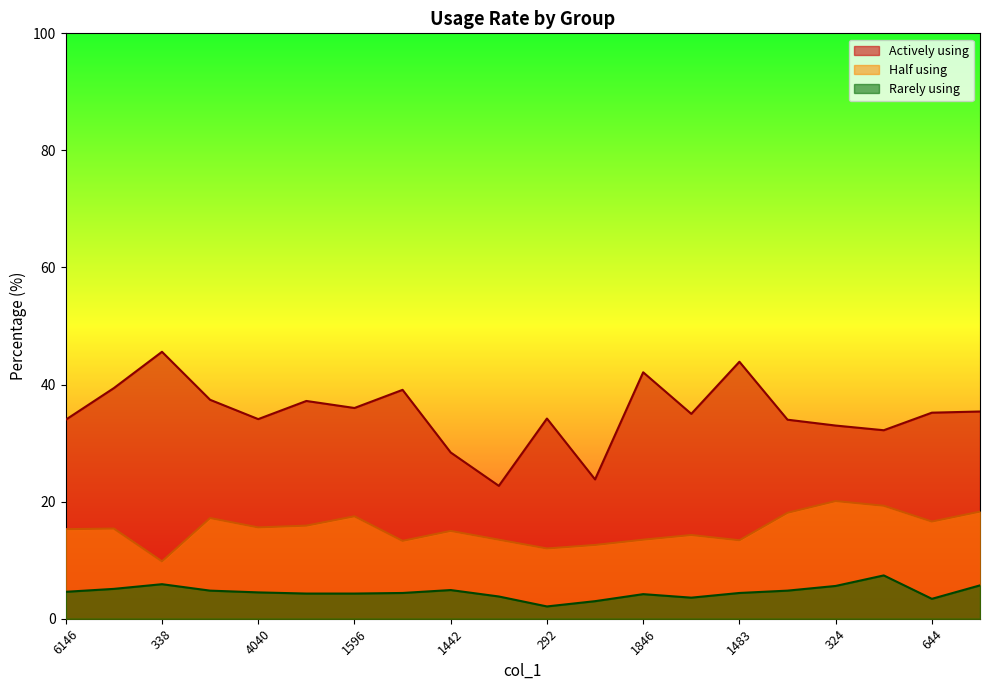

Is it true that col_2 equals 23.8 at 501?

True